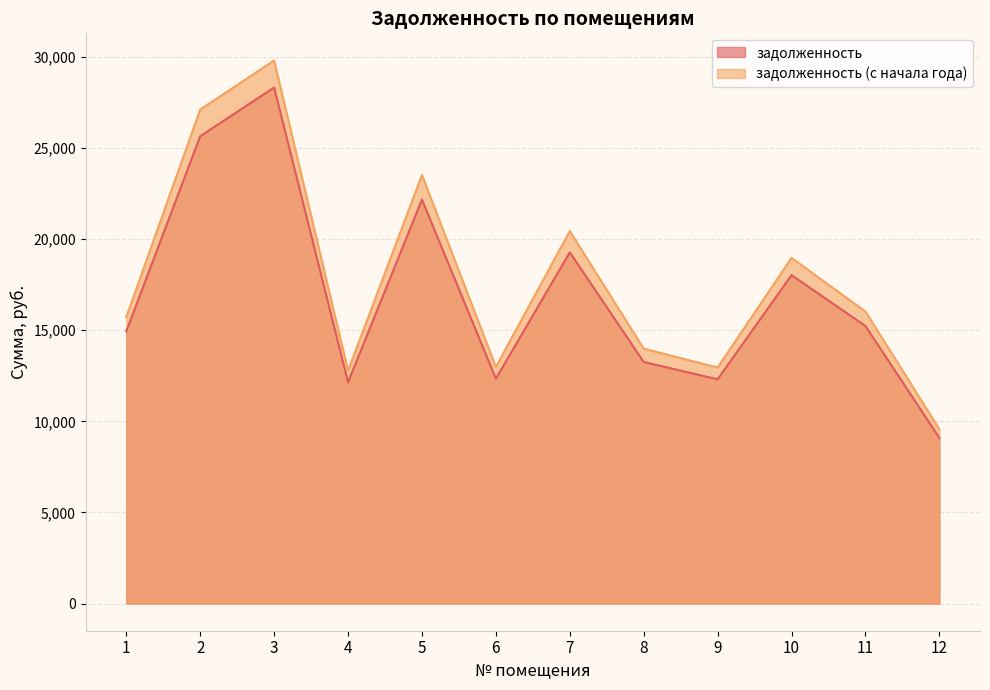

Reading left to right, transcribe all the data shown in this chart.

задолженность: 1=14942.6	2=25652.1	3=28326.0	4=12149.0	5=22174.6	6=12343.9	7=19278.8	8=13260.7	9=12311.4	10=18028.7	11=15235.0	12=9095.5
задолженность (с начала года): 1=15725.1	2=27120.1	3=29809.3	4=12785.2	5=23521.7	6=12990.3	7=20445.7	8=13992.1	9=12956.1	10=18972.8	11=16032.7	12=9571.8